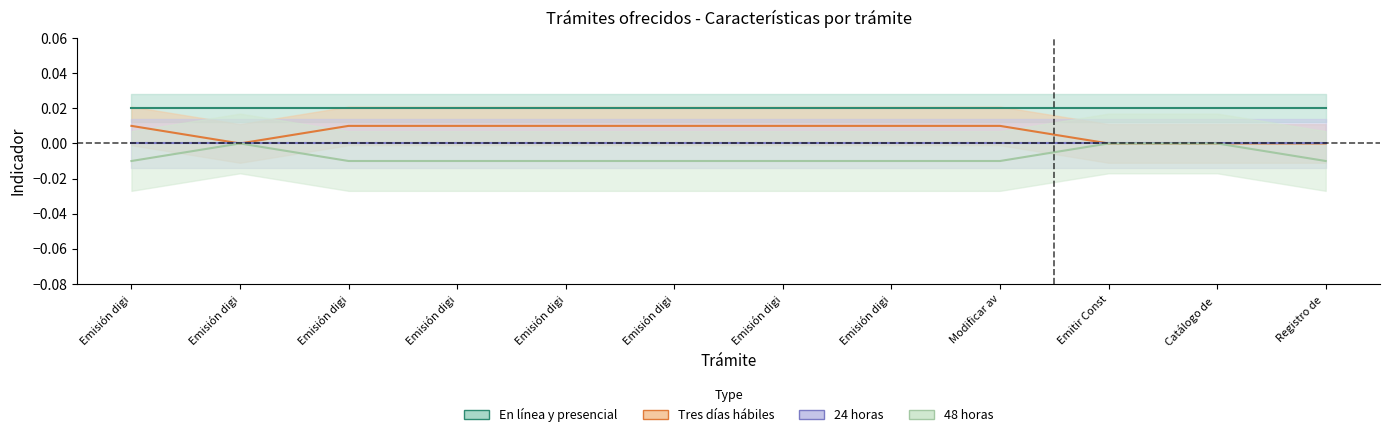

What is the sum of all 48 horas values?

-0.1